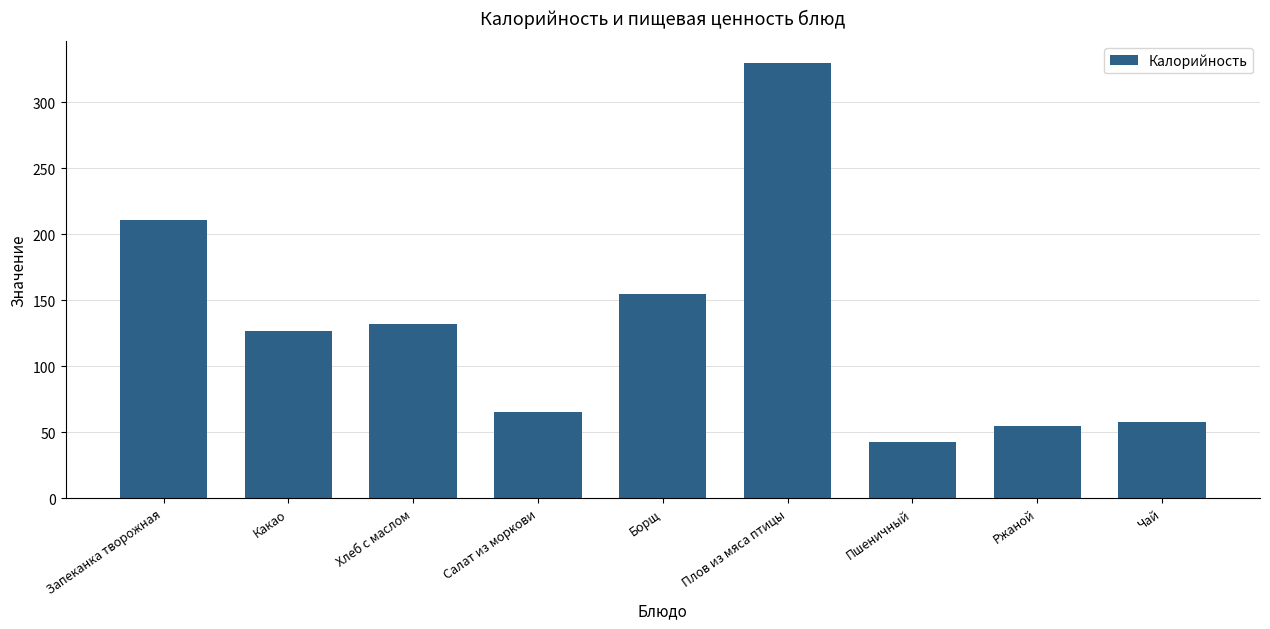

List the labels in order of value, largest first.

Плов из мяса птицы, Запеканка творожная, Борщ, Хлеб с маслом, Какао, Салат из моркови, Чай, Ржаной, Пшеничный